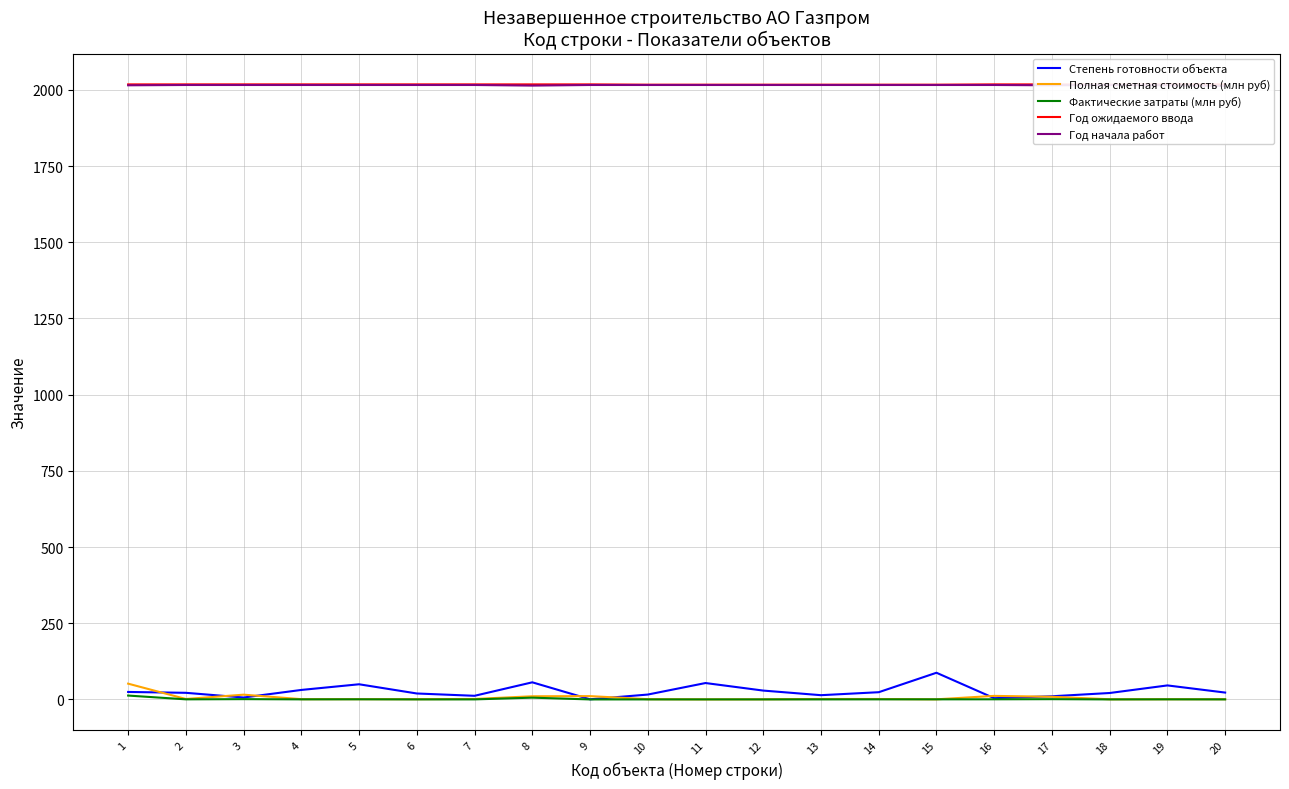

Which category has the highest value in the Год начала работ series?

2